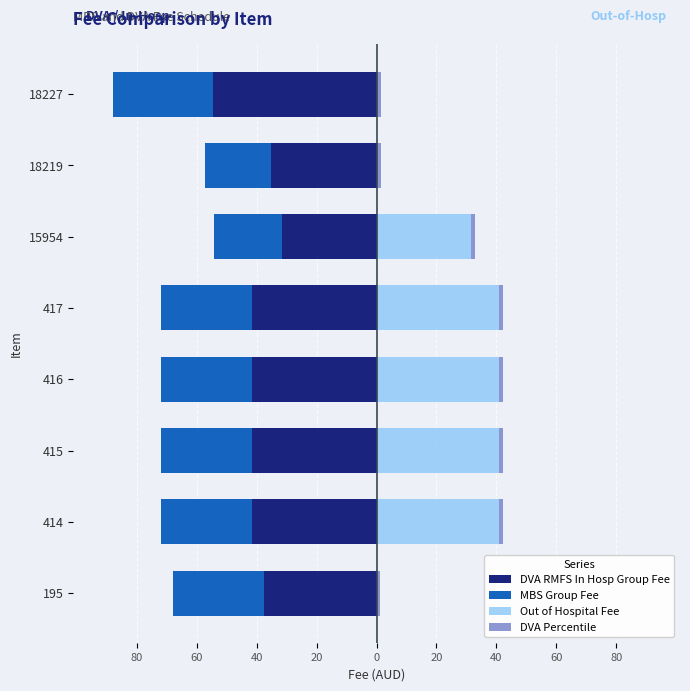

What is the sum of the DVA RMFS In Hosp Group Fee values at 416 and 415?

-83.3